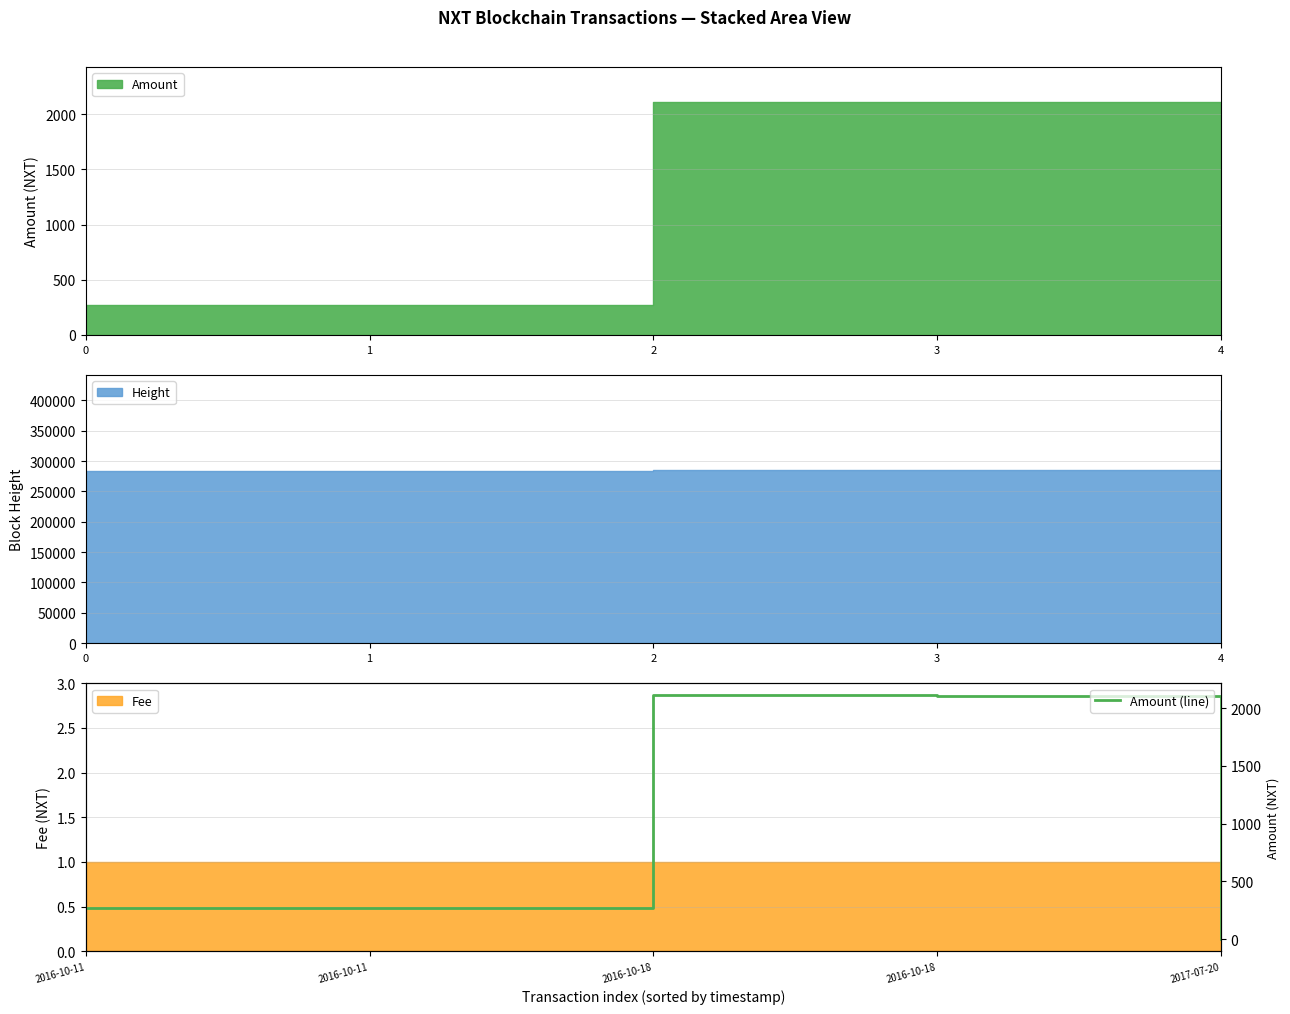

How many lines are shown in the chart?

1